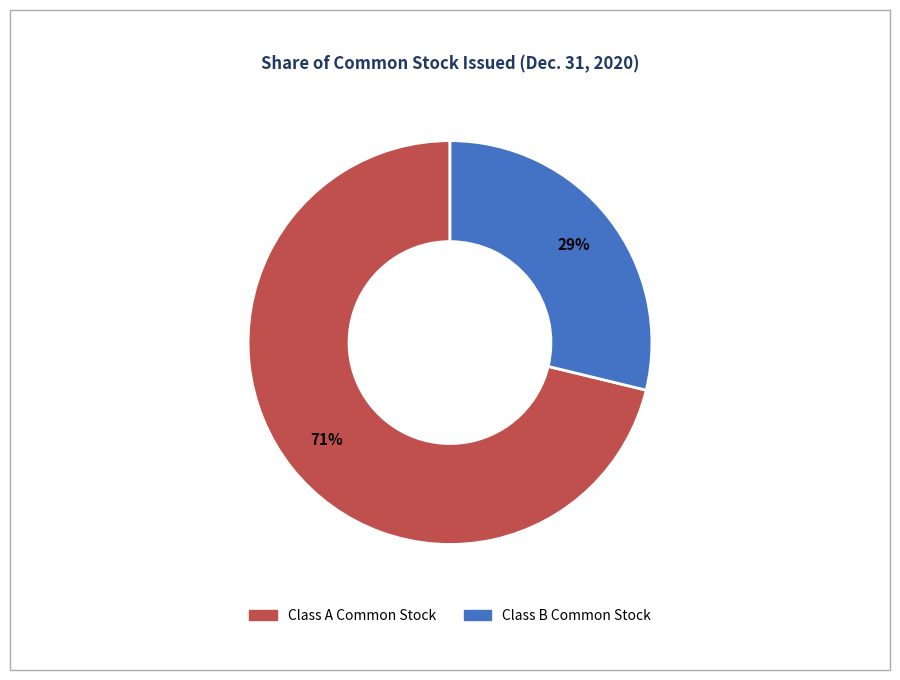

How many segments does this pie chart have?

2